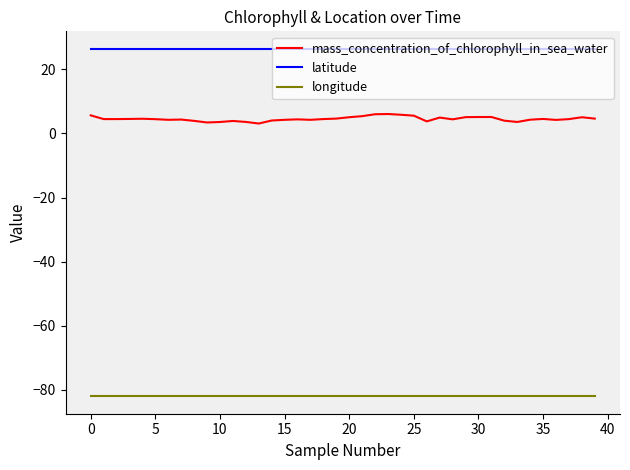

Rank the series by their average value, from lowest to highest.

longitude, mass_concentration_of_chlorophyll_in_sea_water, latitude